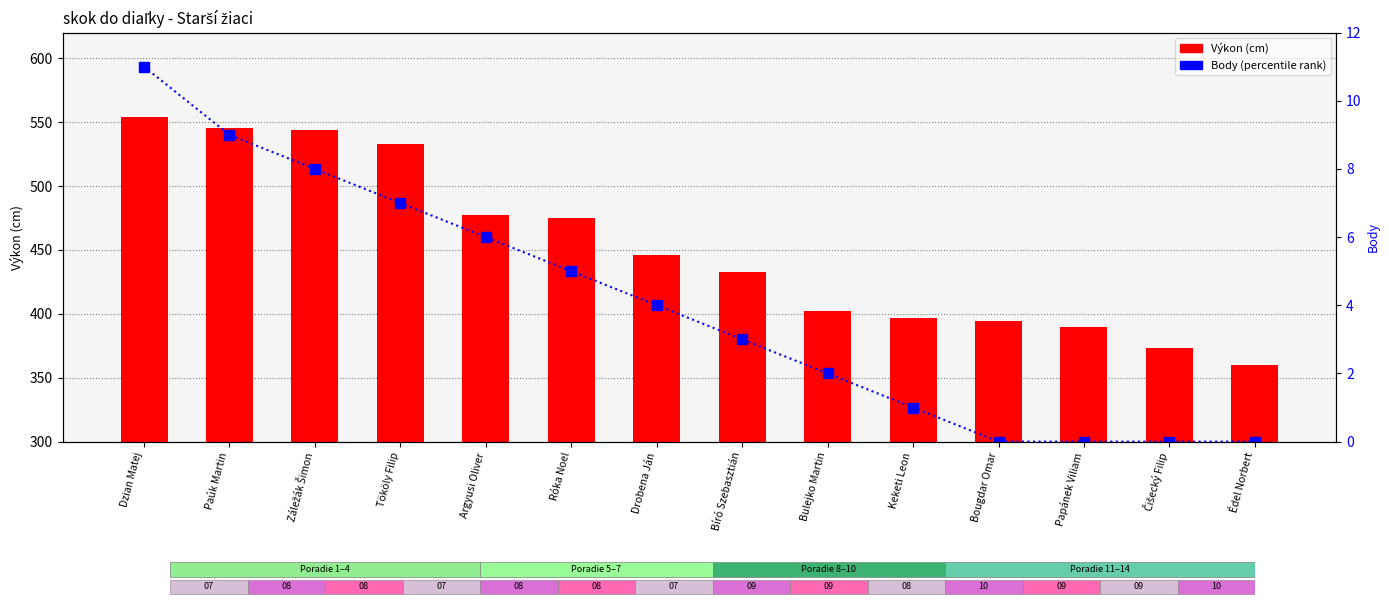

How many distinct data groups are displayed?

2